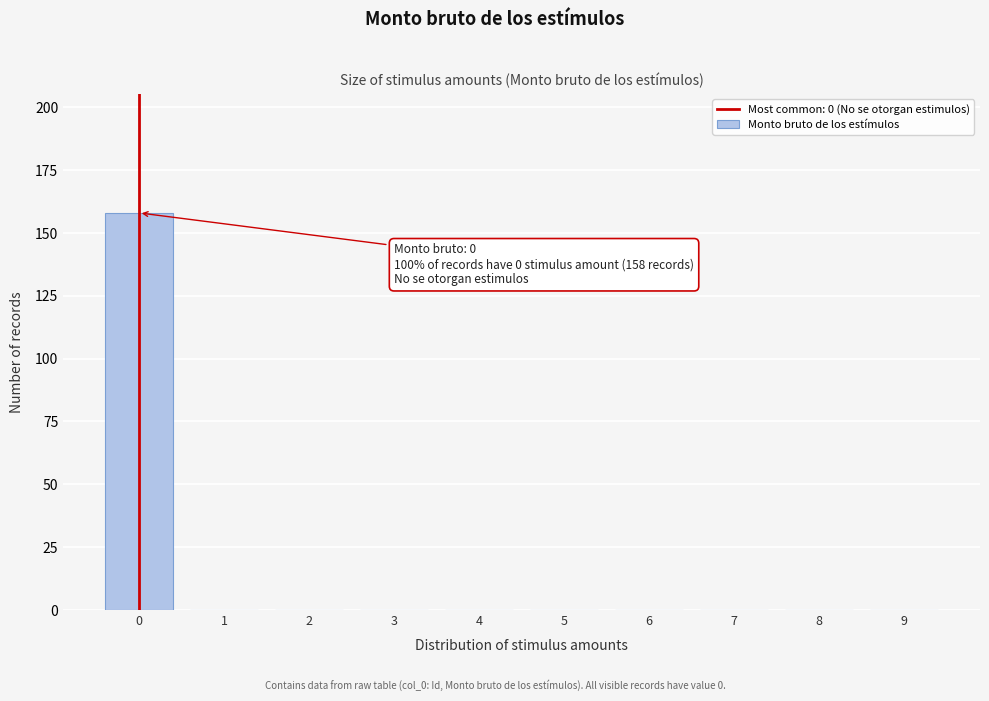

Reading left to right, what are all the values shown in this chart?

0=158	1=0	2=0	3=0	4=0	5=0	6=0	7=0	8=0	9=0